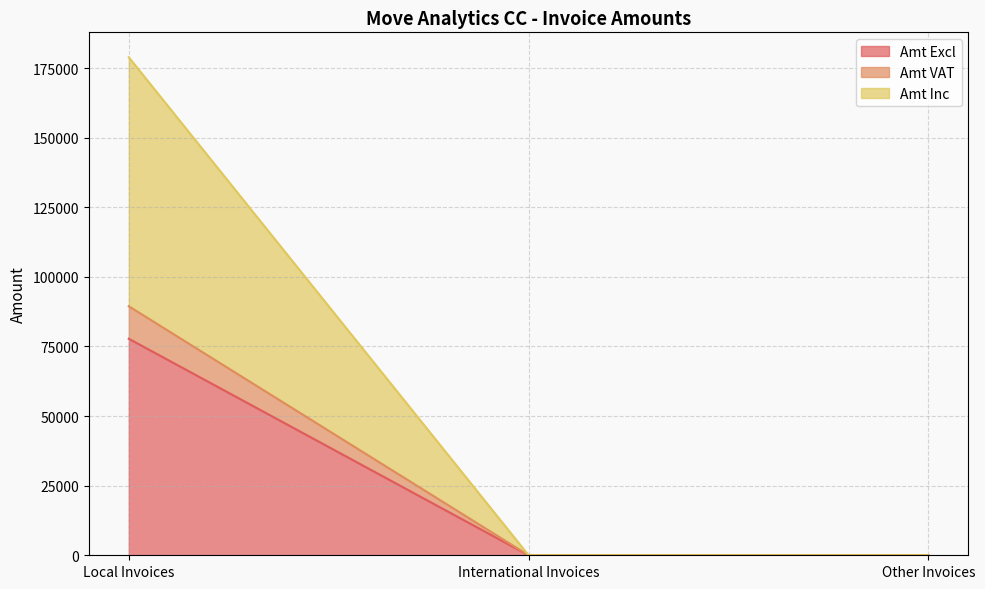

What is the label of the 2nd point from the left?

International Invoices